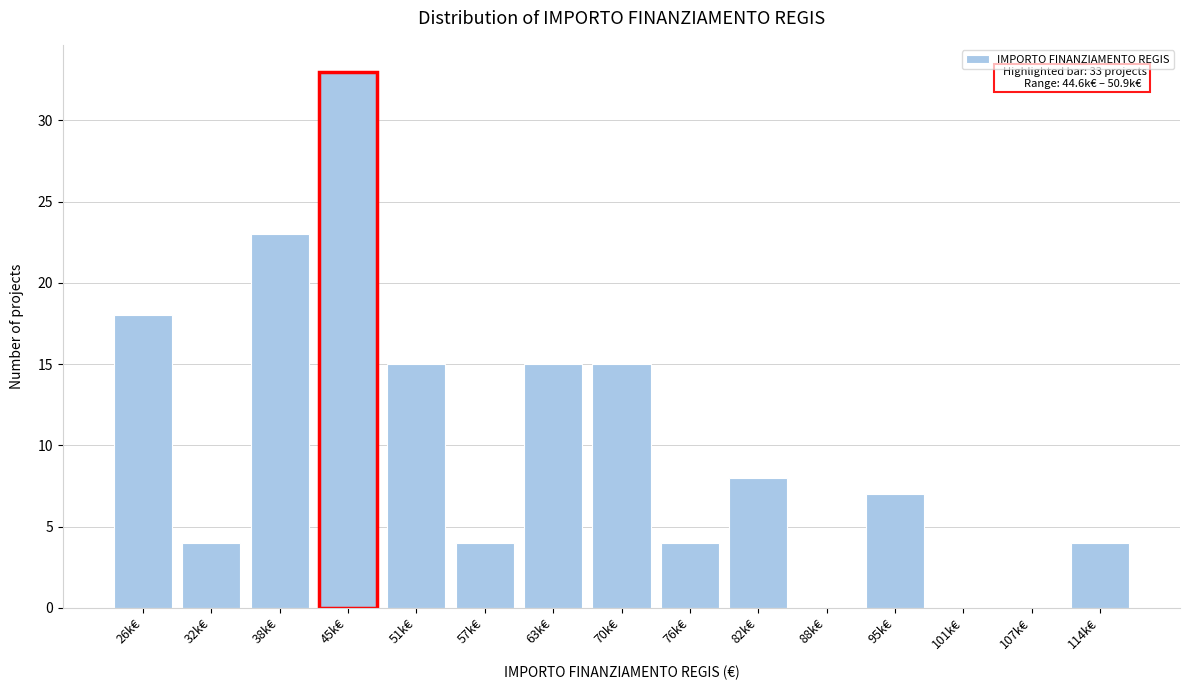

Reading left to right, extract all data points from this chart.

26k€=18	32k€=4	38k€=23	45k€=33	51k€=15	57k€=4	63k€=15	70k€=15	76k€=4	82k€=8	88k€=0	95k€=7	101k€=0	107k€=0	114k€=4